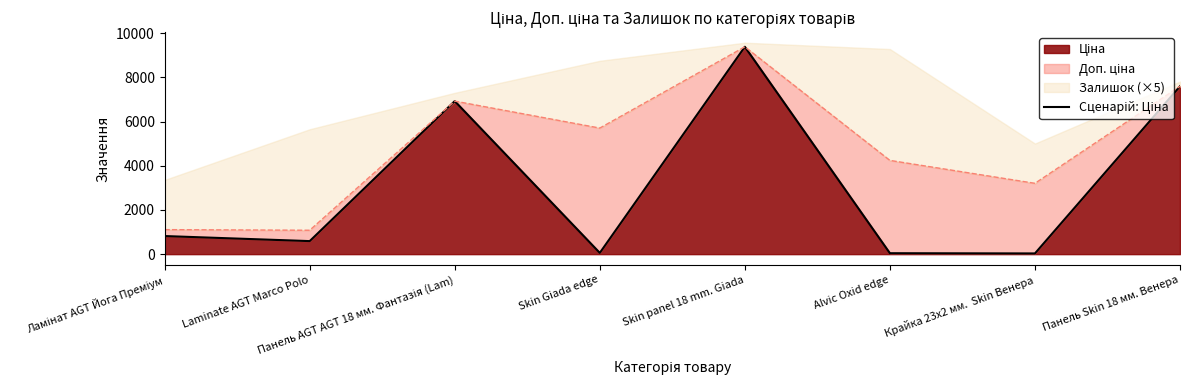

List the labels in order of value, smallest first.

Крайка 23x2 мм.  Skin Венера, Alvic Oxid edge, Skin Giada edge, Laminate AGT Marco Polo, Ламінат AGT Йога Преміум, Панель AGT AGT 18 мм. Фантазія (Lam), Панель Skin 18 мм. Венера, Skin panel 18 mm. Giada